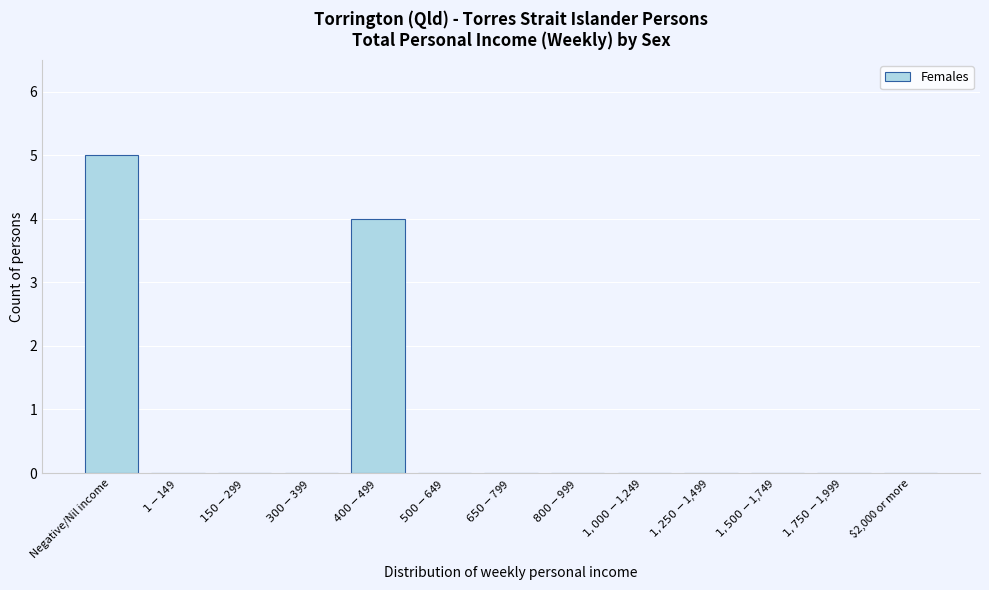

What is the maximum value shown in the chart?

5